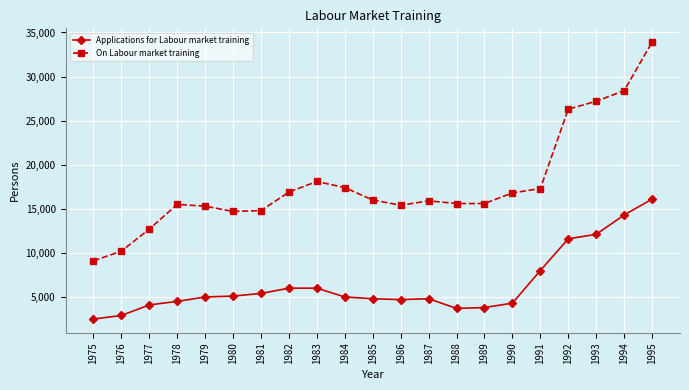

At which label is On Labour market training closest to 21500?

1983